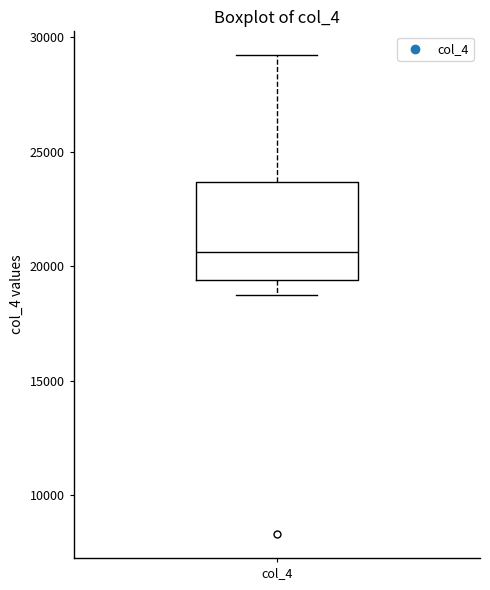

Read this box plot against the y-axis: the position of the median line, the range covered by the box, and the ends of both whiskers. The values are not printed on the chart, so give them approximately, as read against the axis.

median 20500, box 19500 to 23500, whiskers 18500 to 29000